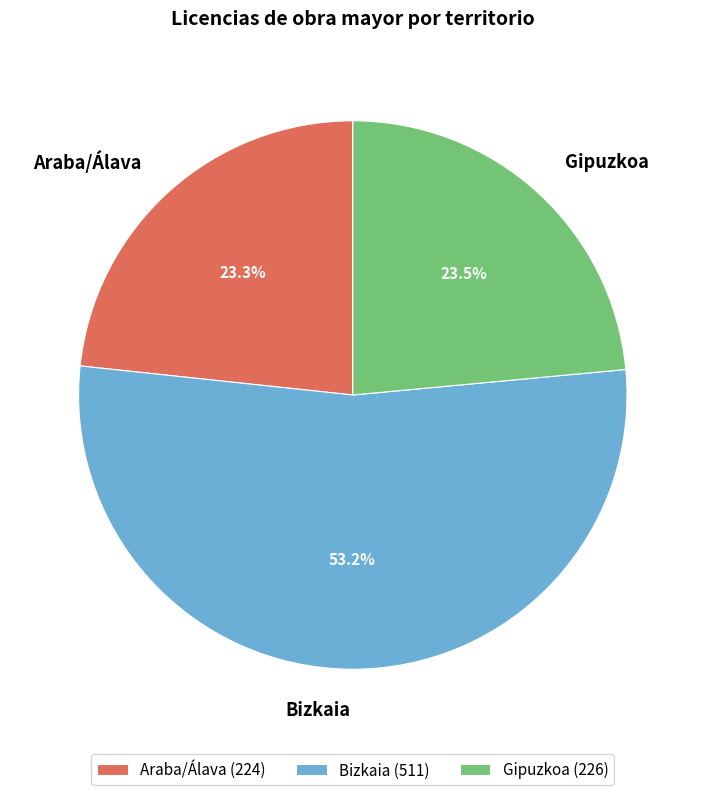

Is Gipuzkoa the majority of the pie?

No